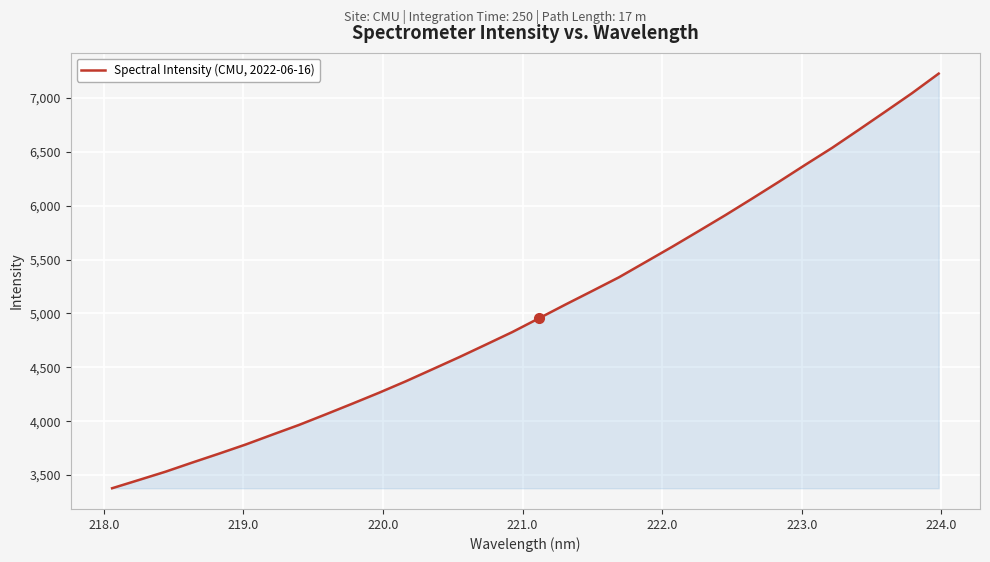

What is the minimum value shown in the chart?

3378.1